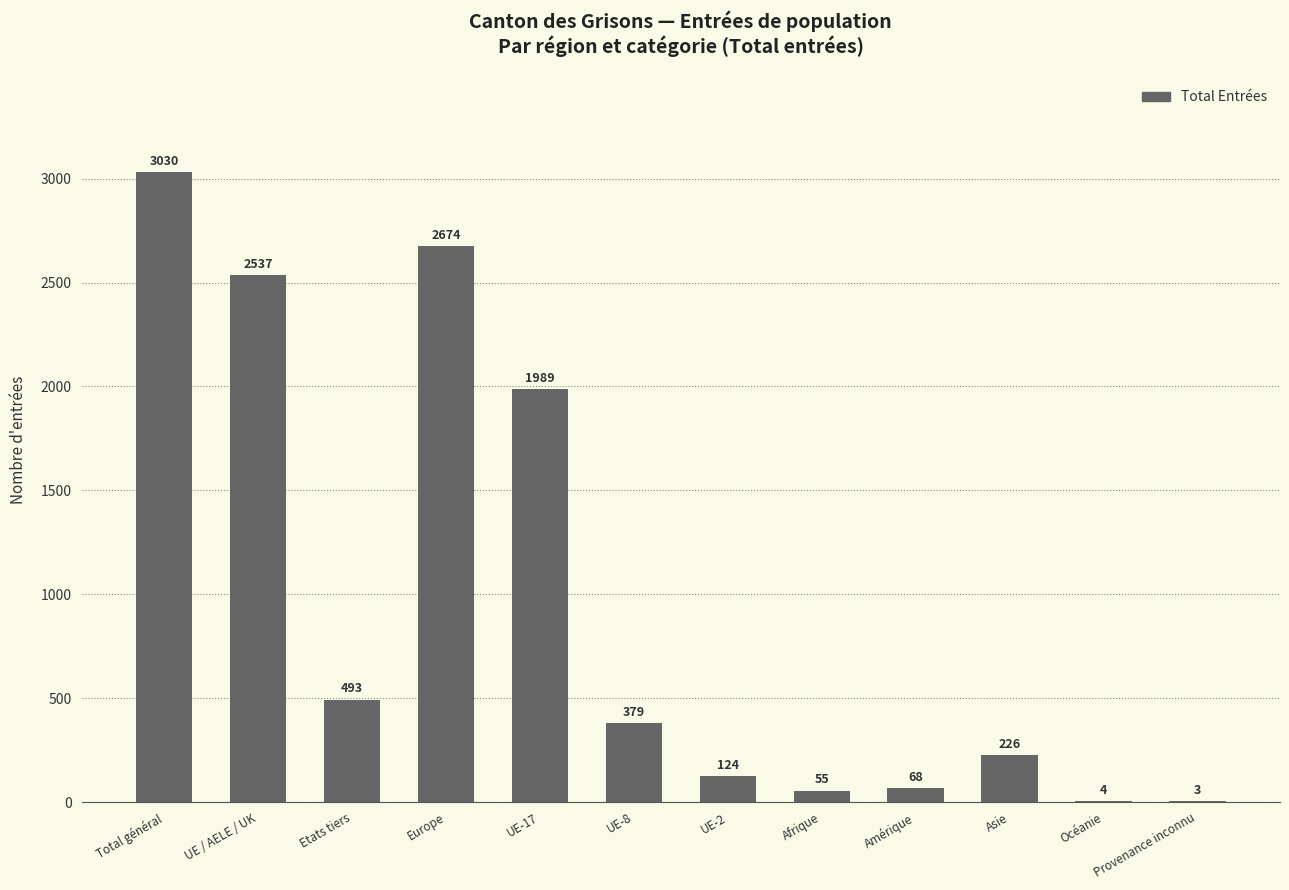

The chart shows a value of 551 at UE-8. True or false?

False